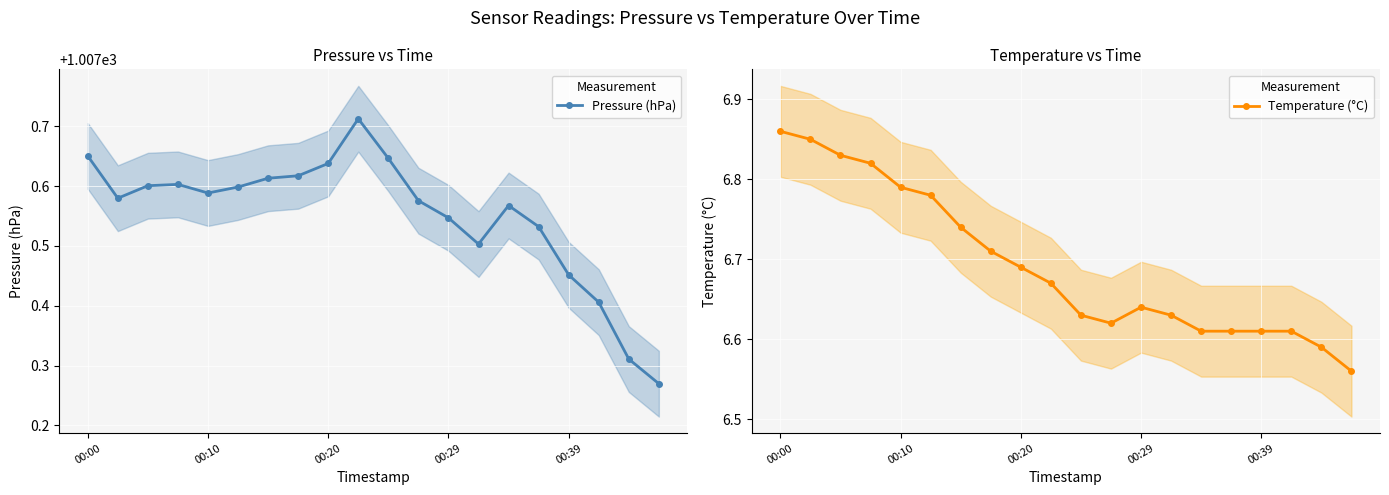

True or false: Temperature (°C) and Pressure (hPa) intersect in this chart.

False